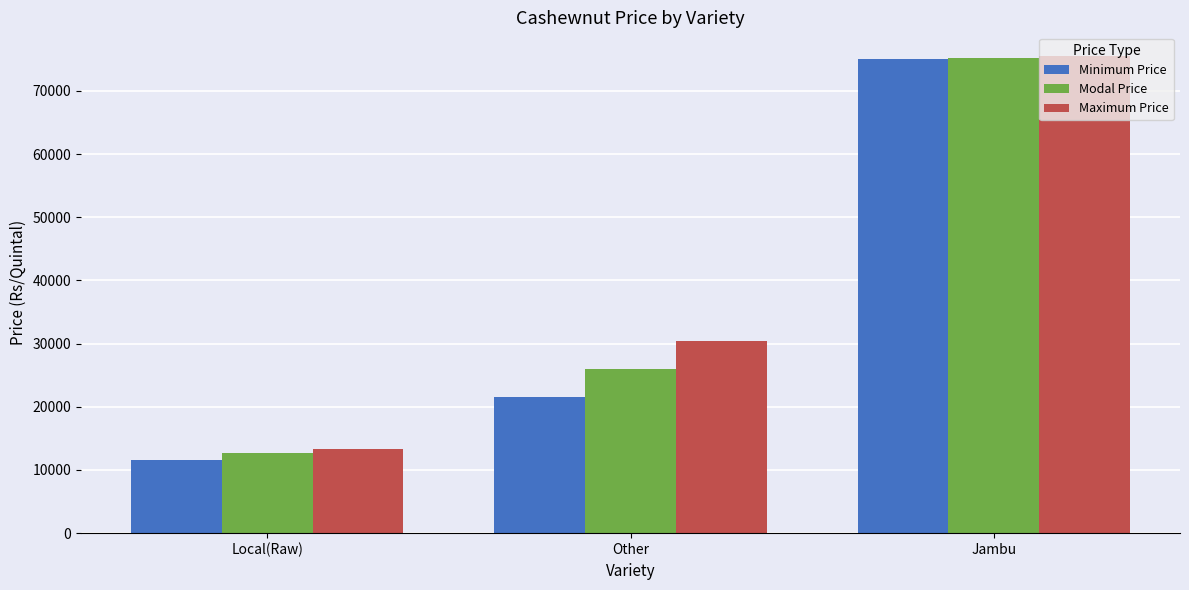

Reading right to left, list all the values displayed in this chart.

Minimum Price: 75000	21583	11622
Modal Price: 75250	26046	12704
Maximum Price: 75500	30483	13318